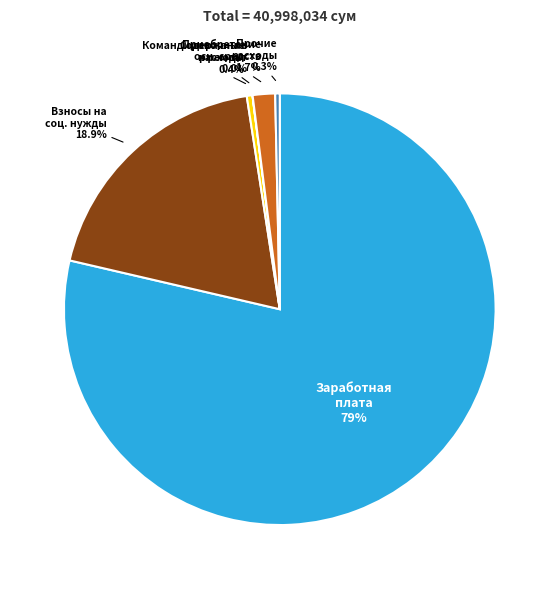

Does any single category account for the majority?

Yes